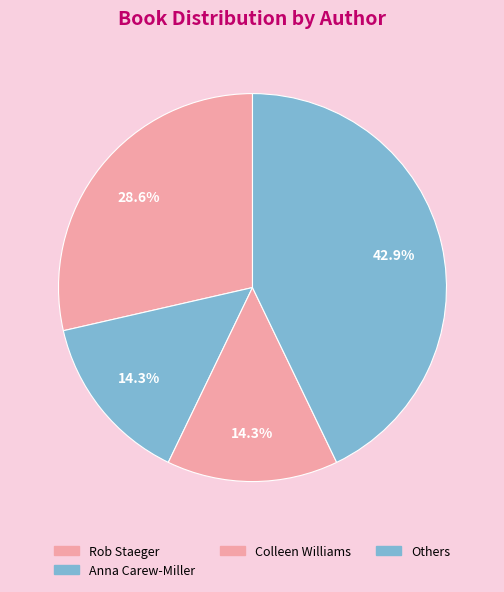

How many segments does this pie chart have?

4